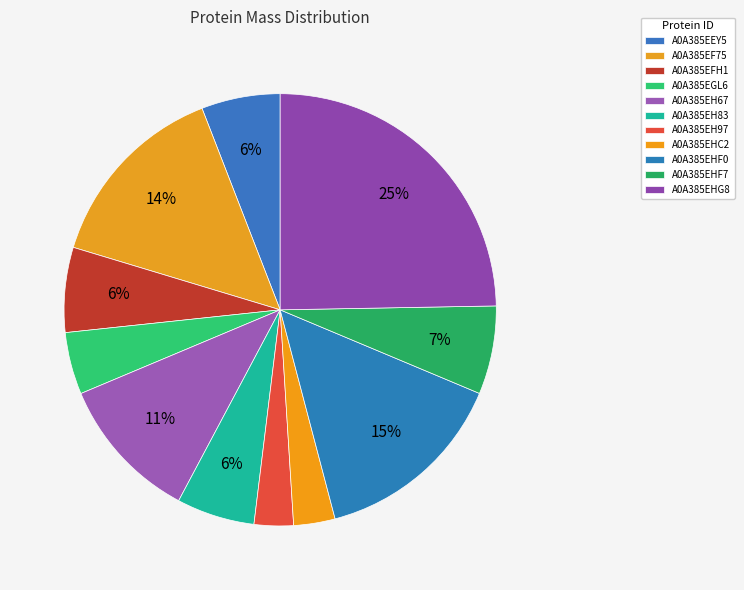

How many segments does this pie chart have?

11